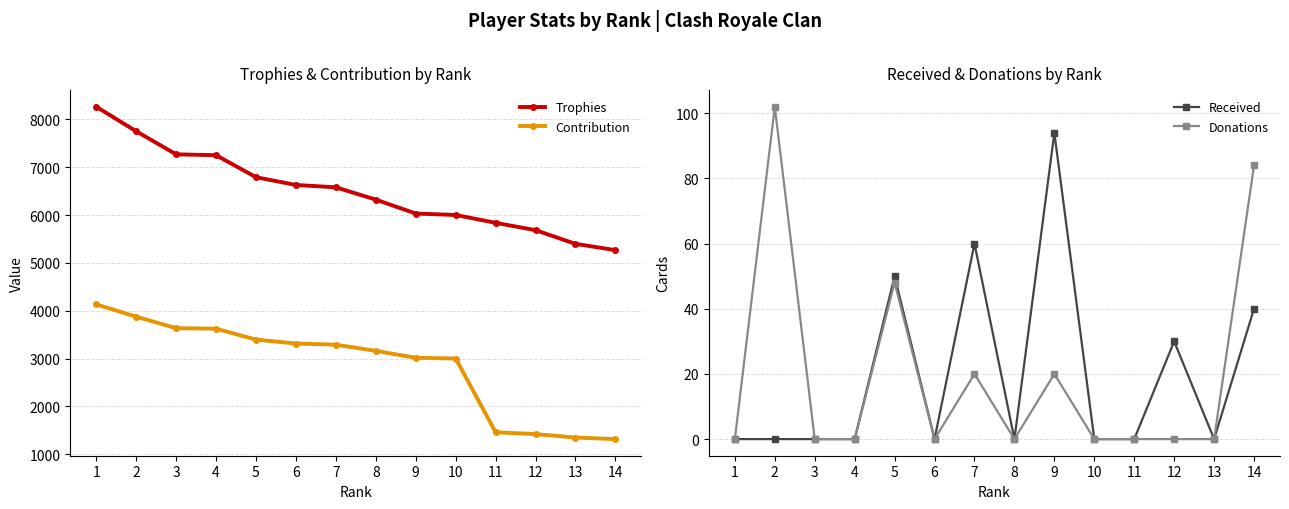

What is the greatest value displayed?

8265